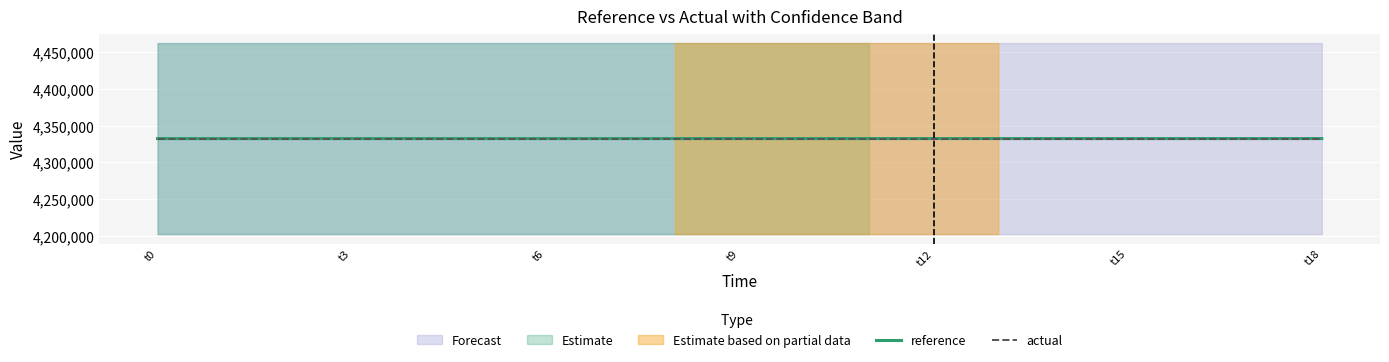

What is the difference between the second highest and second lowest values in the reference series?

10.5